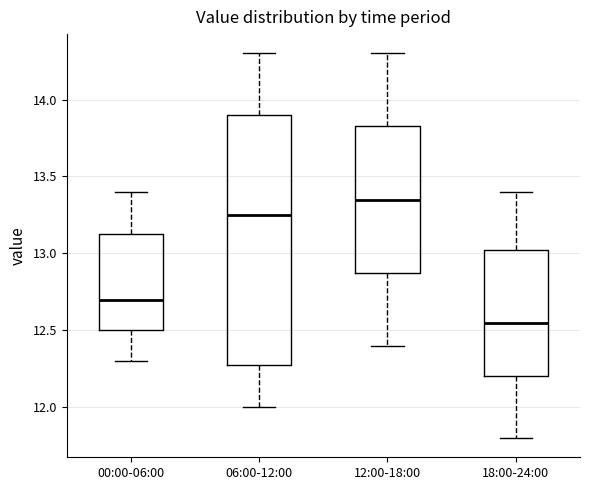

Reading left to right, transcribe this box plot: for each box, give where its median line is, the range the box spans, and where its two whiskers end, as read against the y-axis. The values are not printed on the chart, so give them approximately, as read against the axis.

00:00-06:00: median 12.70, box 12.50 to 13.15, whiskers 12.30 to 13.40
06:00-12:00: median 13.25, box 12.30 to 13.90, whiskers 12.00 to 14.30
12:00-18:00: median 13.35, box 12.90 to 13.85, whiskers 12.40 to 14.30
18:00-24:00: median 12.55, box 12.20 to 13.05, whiskers 11.80 to 13.40